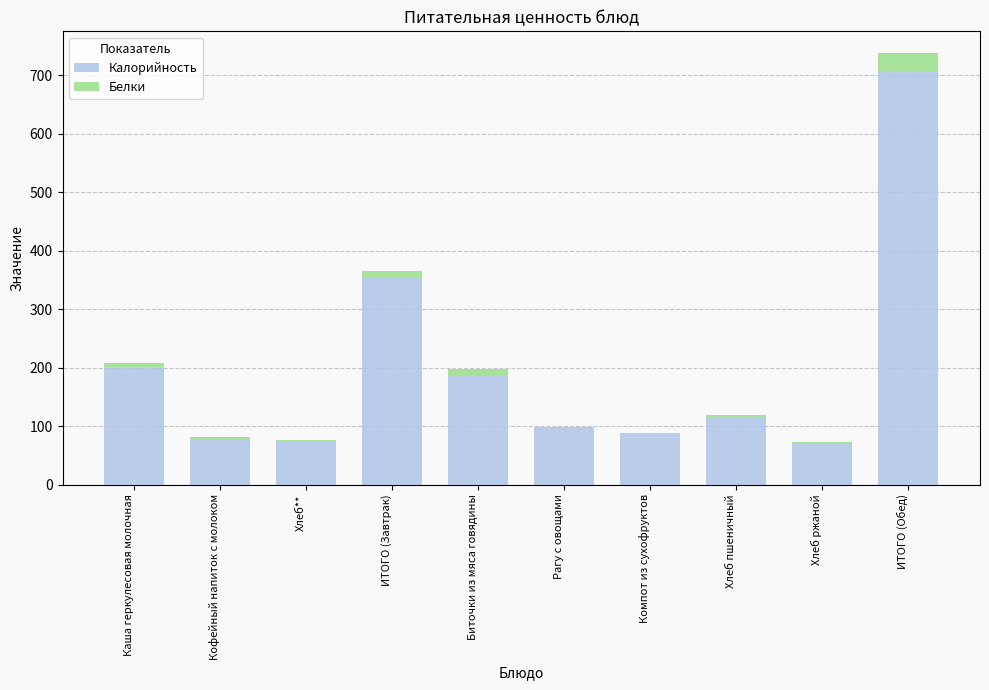

At which category is the sum across all series the highest?

ИТОГО (Обед)